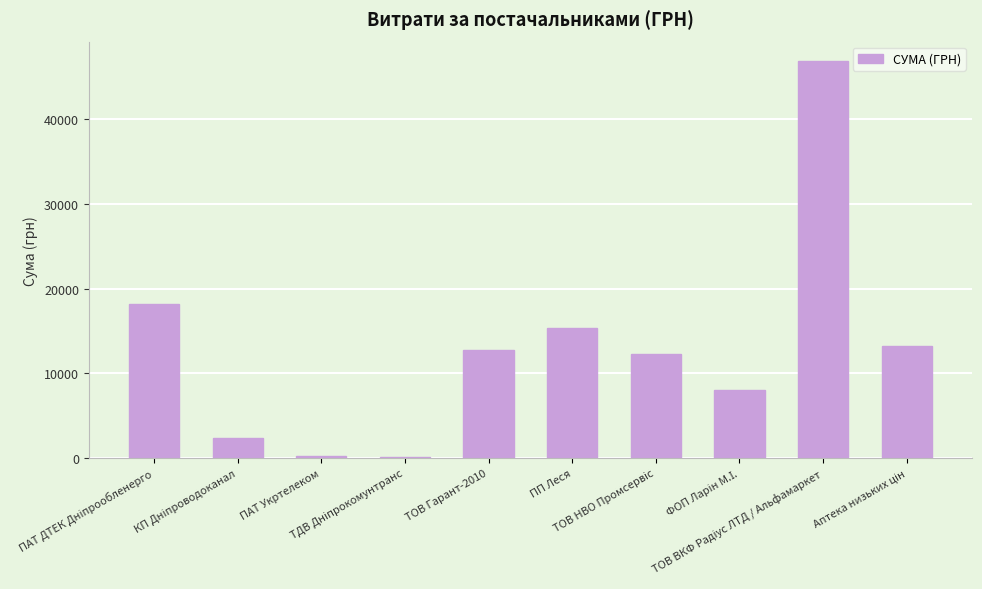

What is the sum of all values?

129315.3